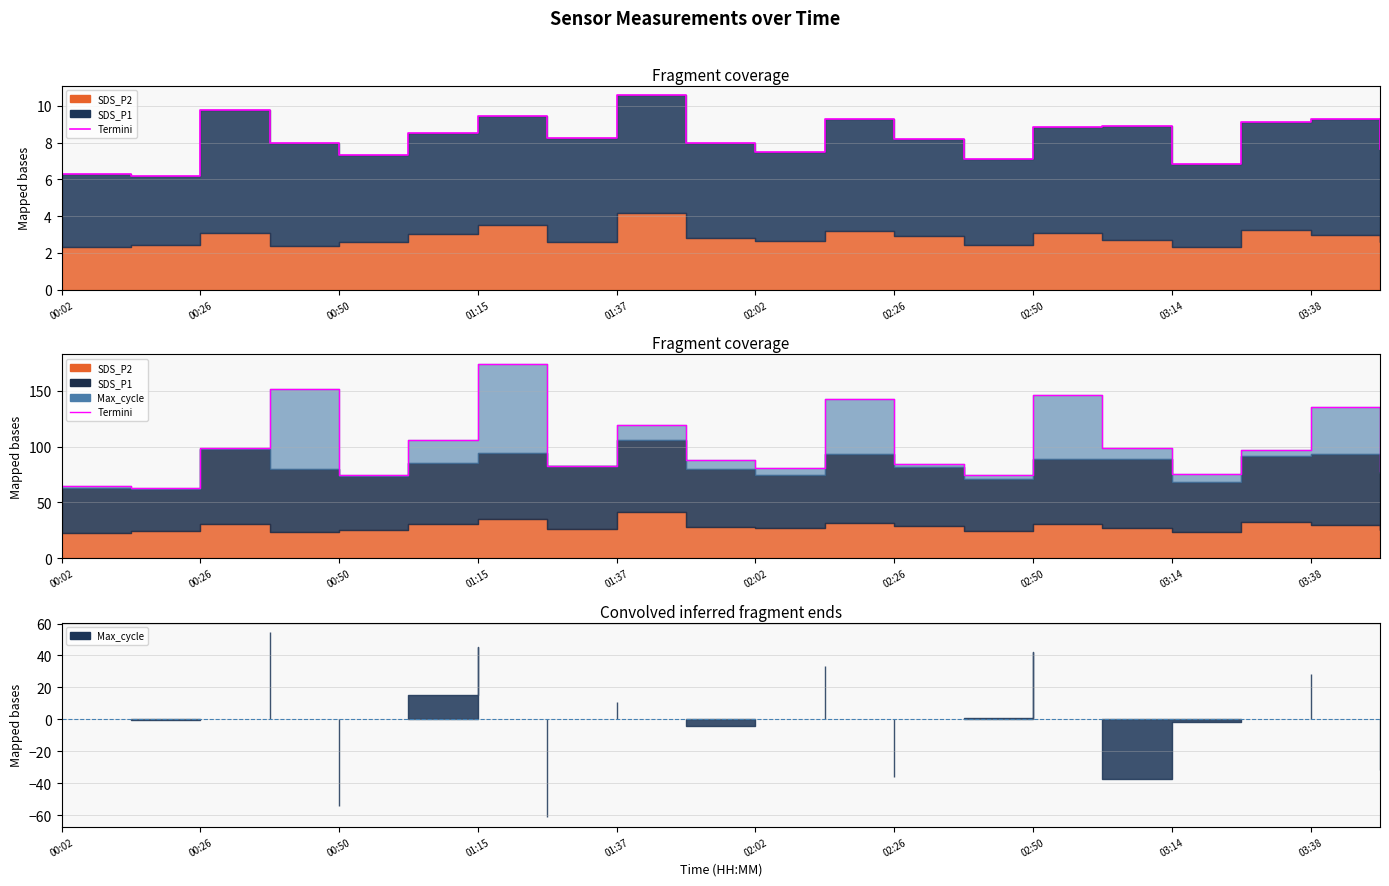

What value does the data have at 17?

96.9